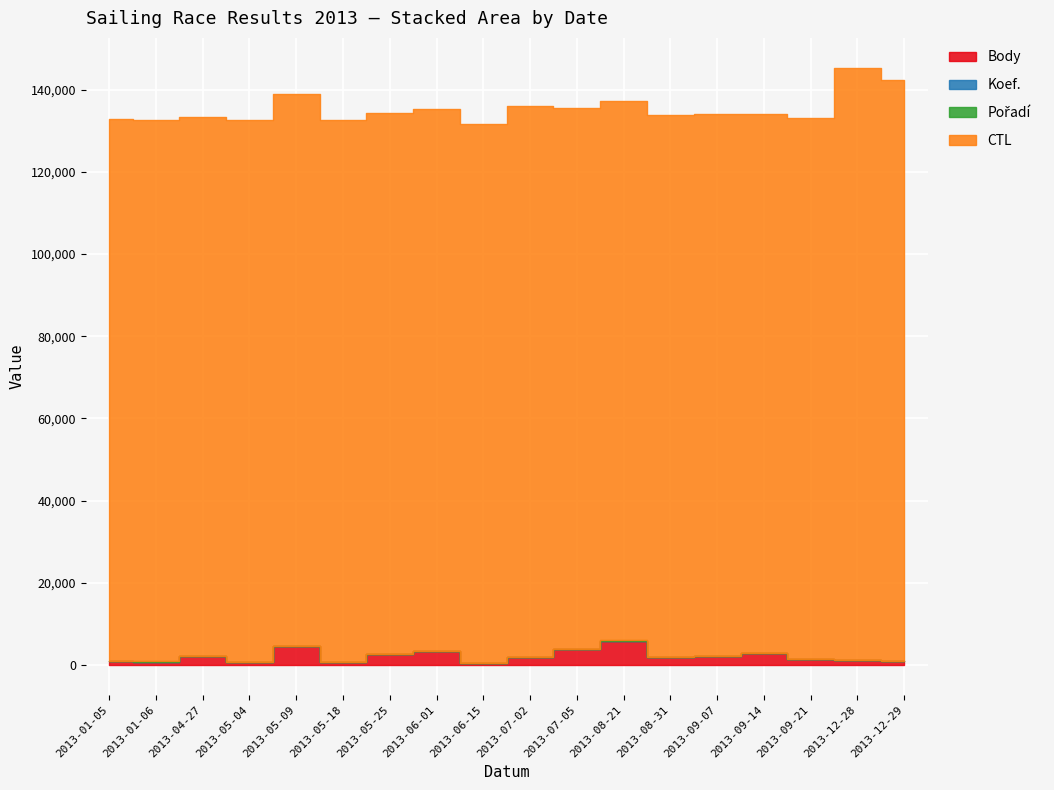

At which category is the sum across all series the highest?

2013-12-28